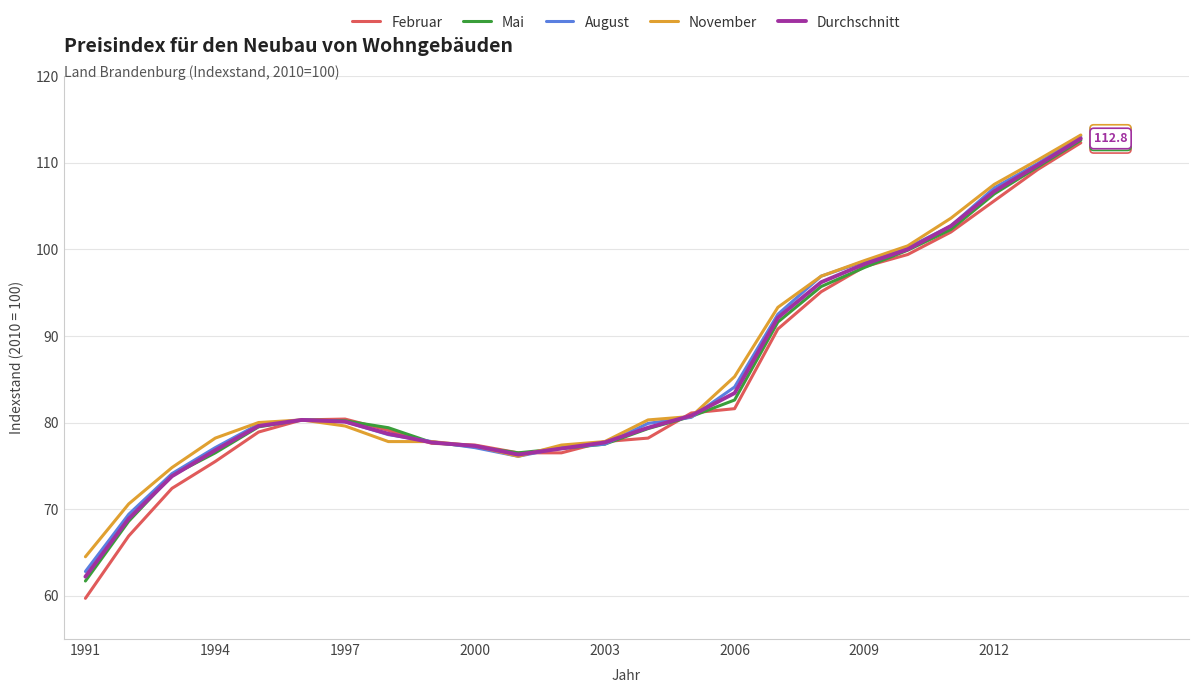

What is the greatest value displayed?

113.2